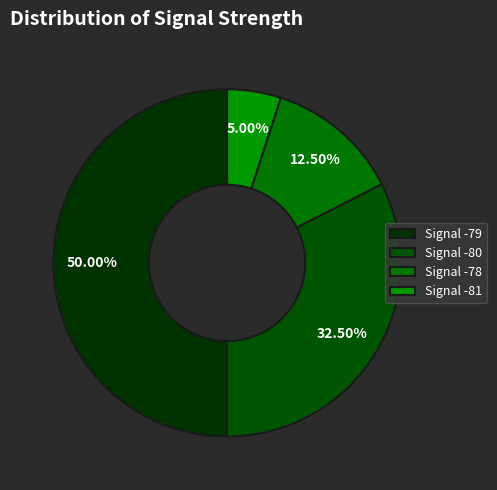

Count the number of slices in the pie.

4